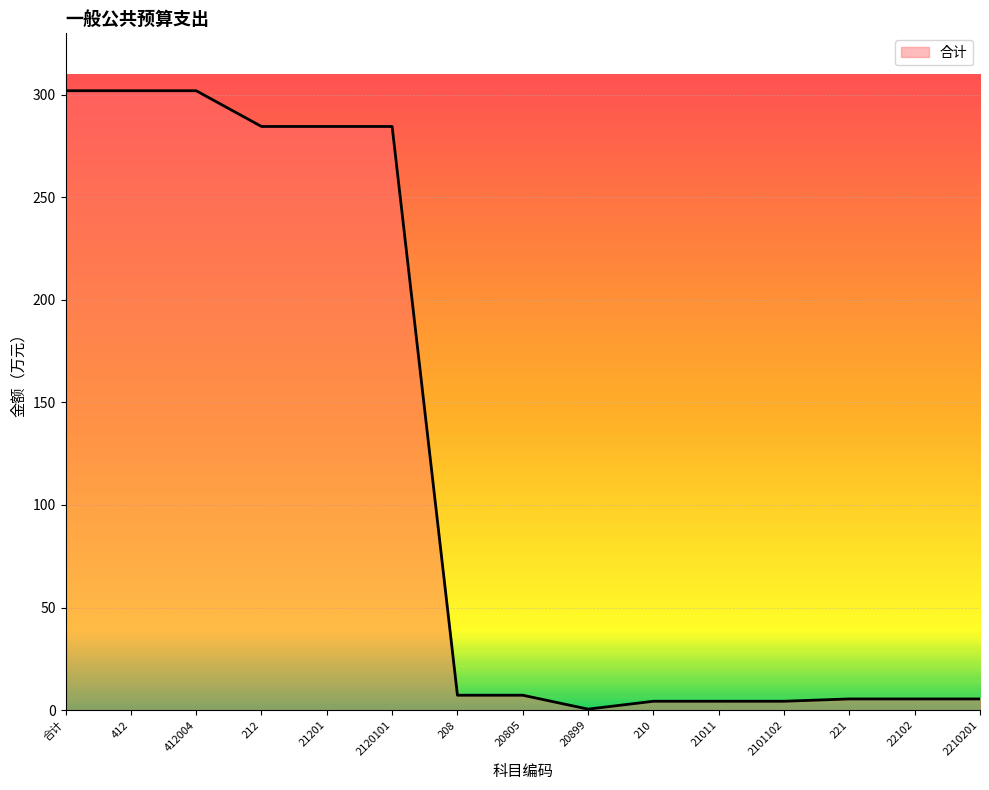

What position from the right is 20805?

8